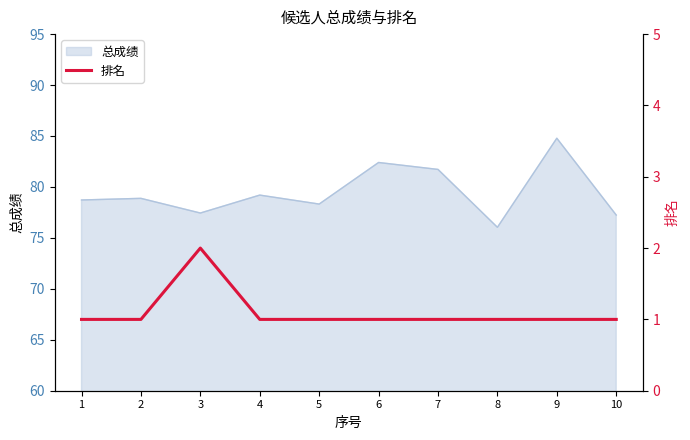

What is the smallest value displayed?

1